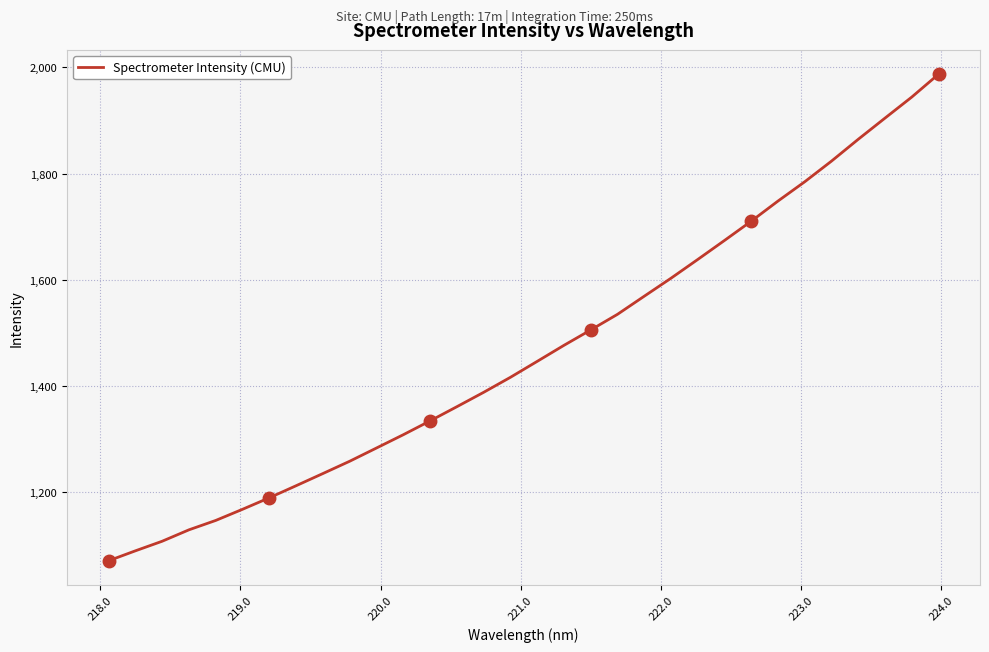

What is the greatest value displayed?

1987.2